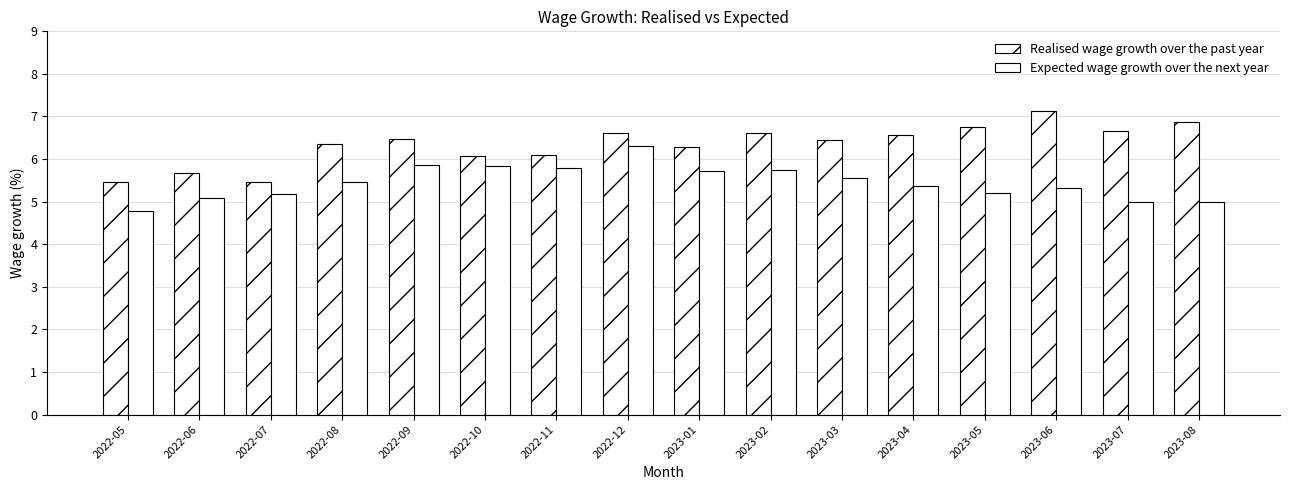

Are the bars grouped side by side (vs. stacked)?

Yes